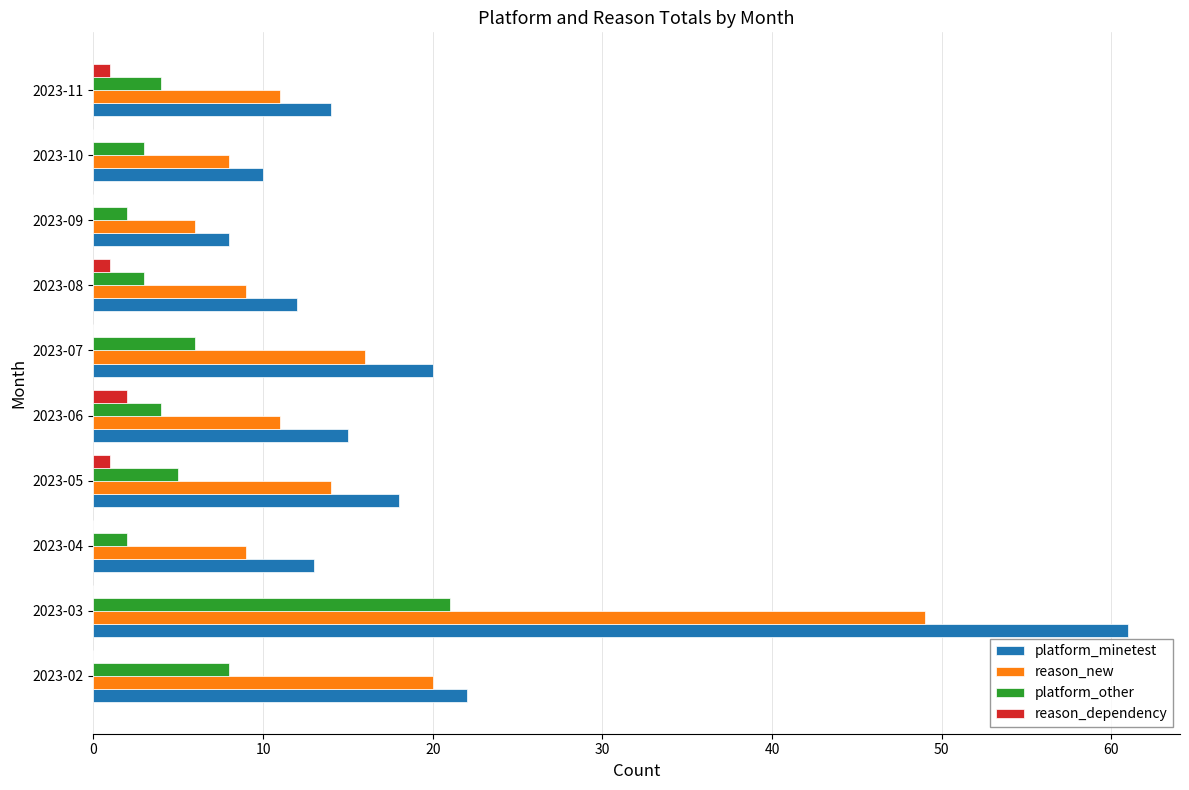

True or false: platform_other has a value of 2 at 2023-11.

False